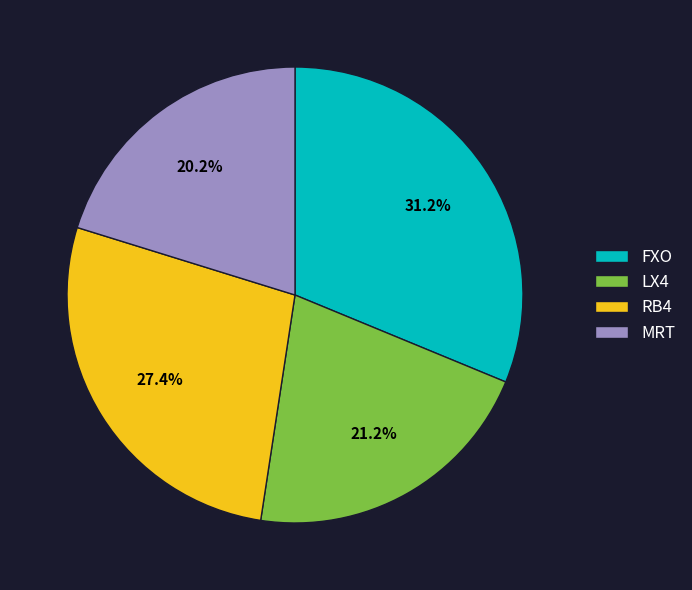

Count the number of slices in the pie.

4